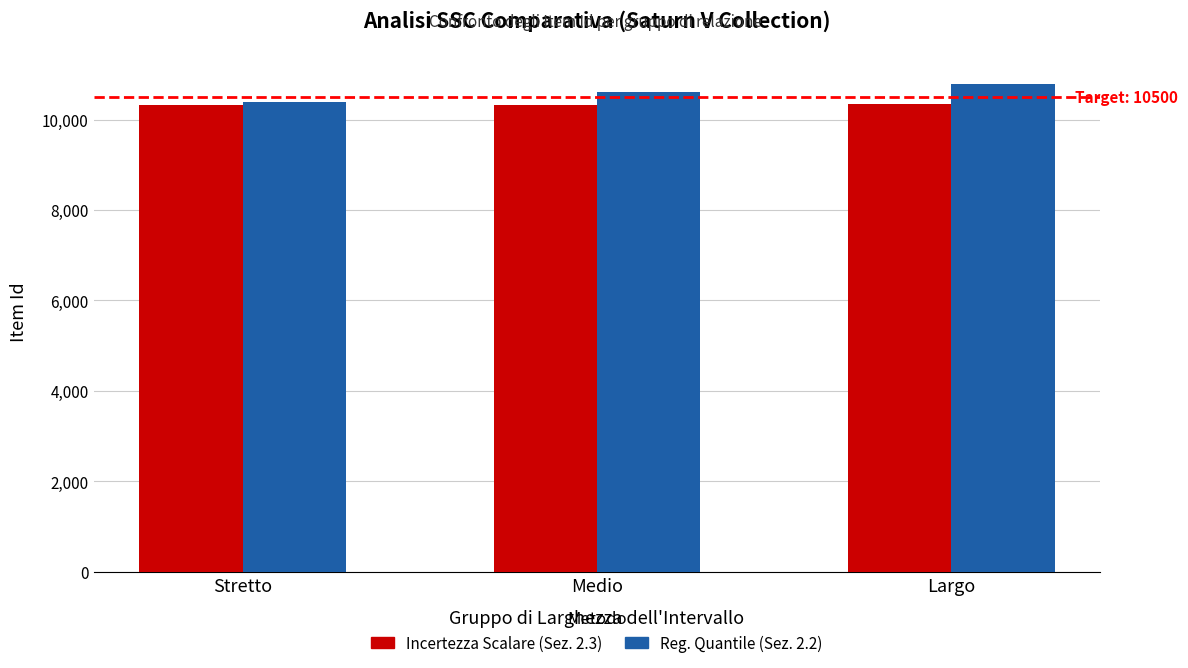

What is the label of the 3rd bar from the left?

Largo